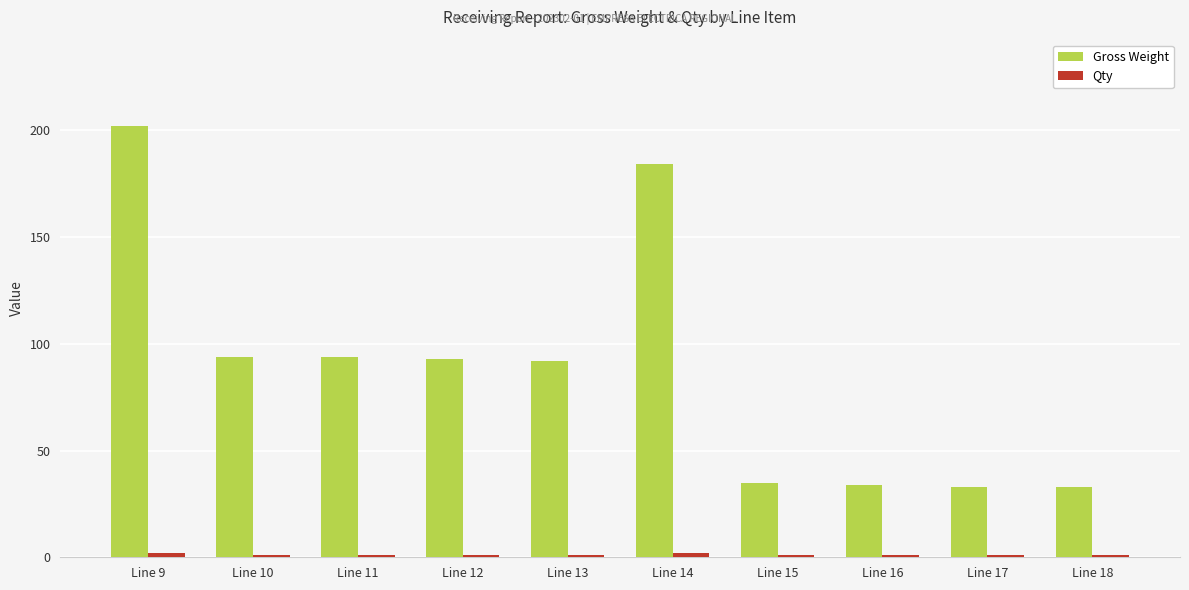

What is the average value of the Gross Weight series?

89